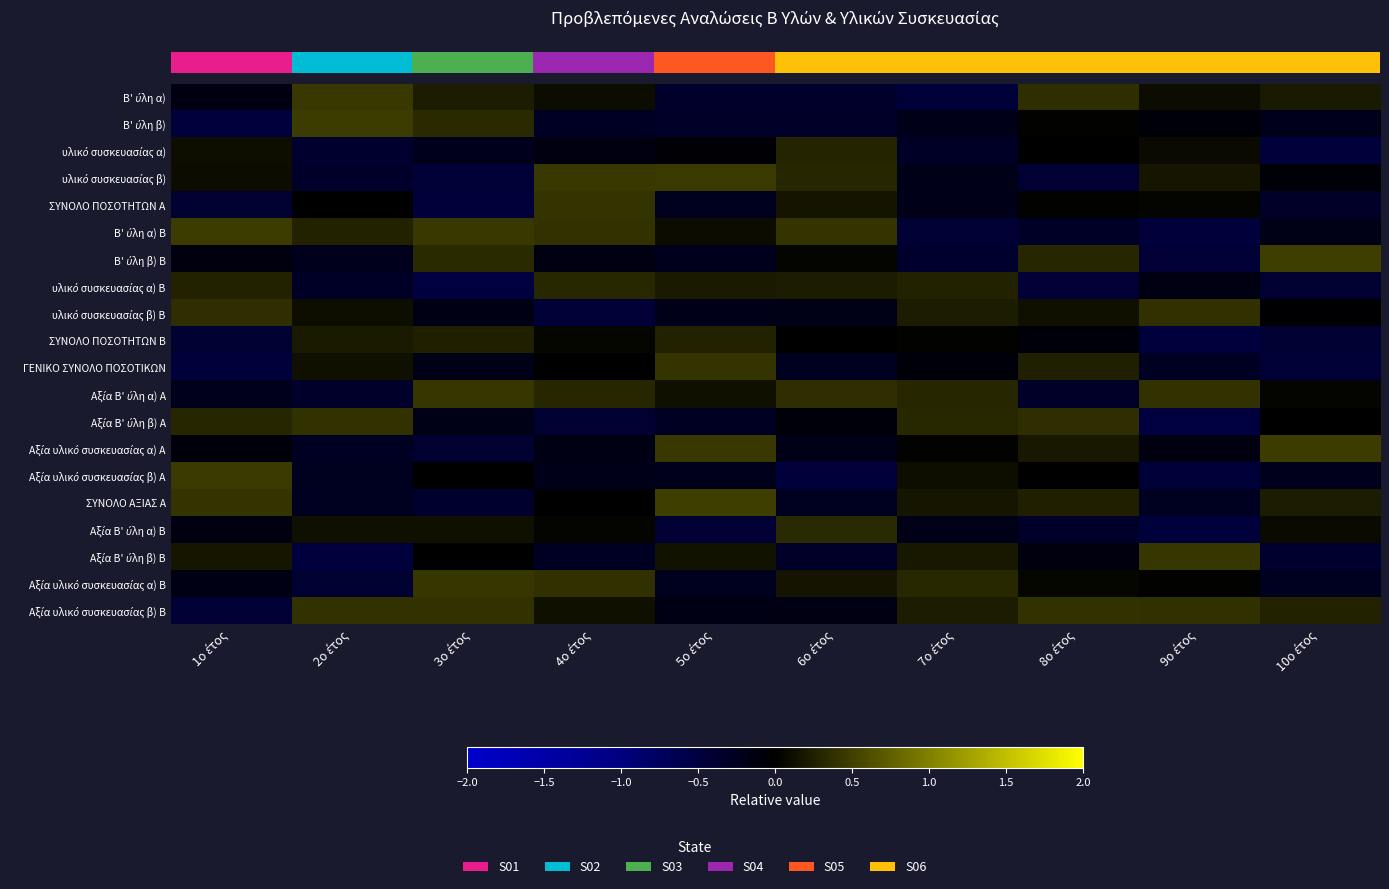

Between 10ο έτος and 4ο έτος, which is larger?

10ο έτος